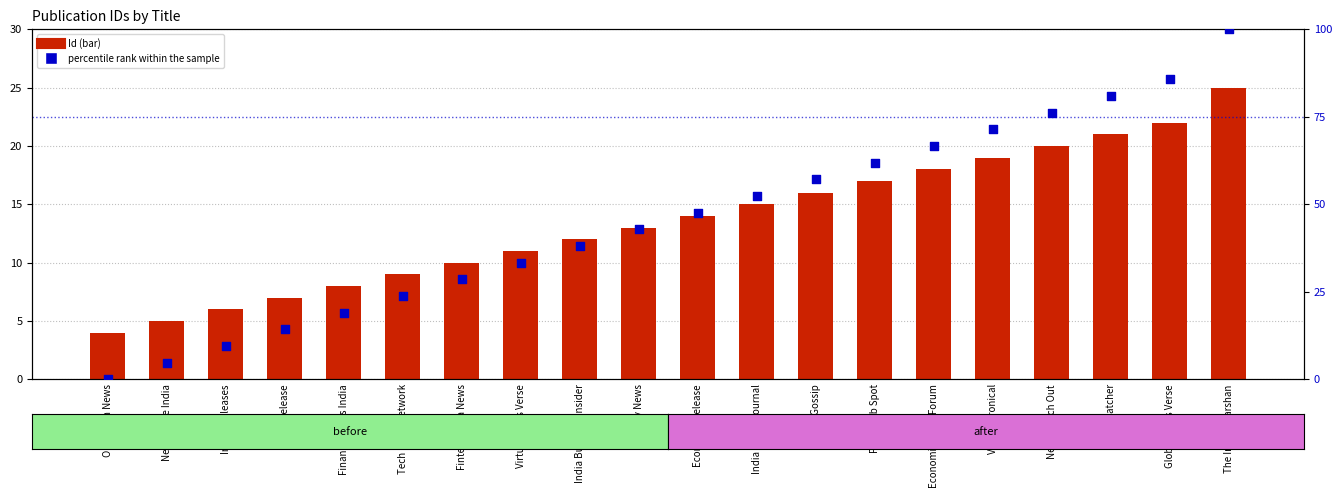

At how many categories does at least one series exceed 38?

12